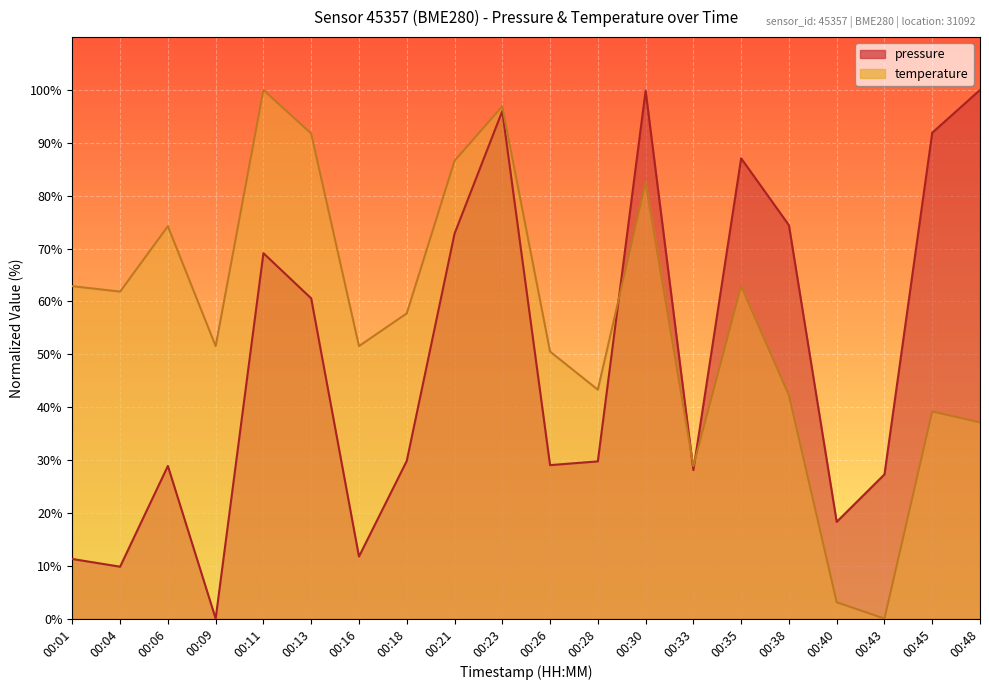

Rank the categories by temperature value from lowest to highest.

00:43, 00:40, 00:33, 00:48, 00:45, 00:38, 00:28, 00:26, 00:09, 00:16, 00:18, 00:04, 00:01, 00:35, 00:06, 00:30, 00:21, 00:13, 00:23, 00:11